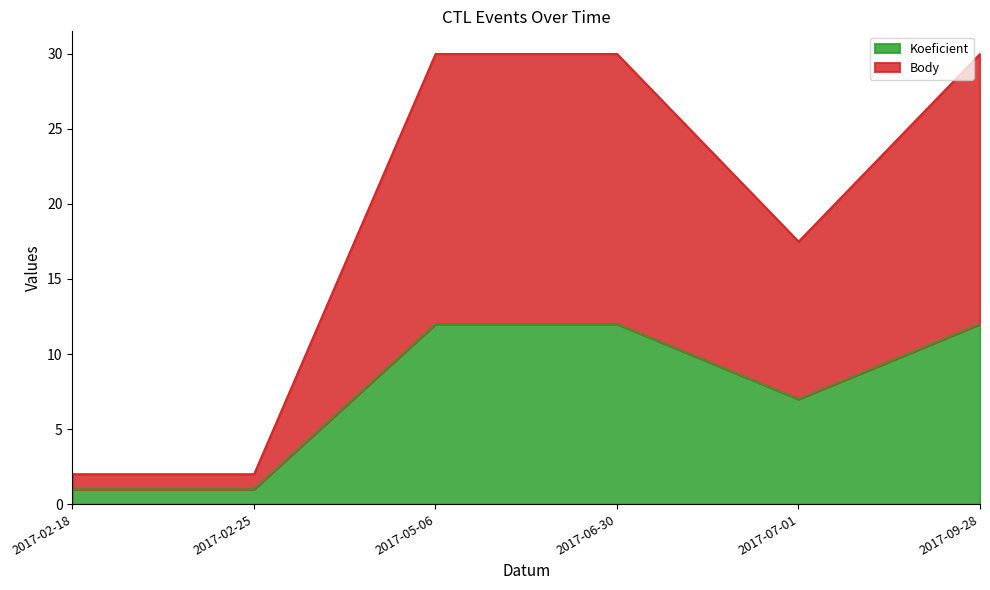

Reading left to right, extract all data points from this chart.

Koeficient: 1.0	1.0	12.0	12.0	7.0	12.0
Body: 2.0	2.0	30.0	30.0	17.5	30.0